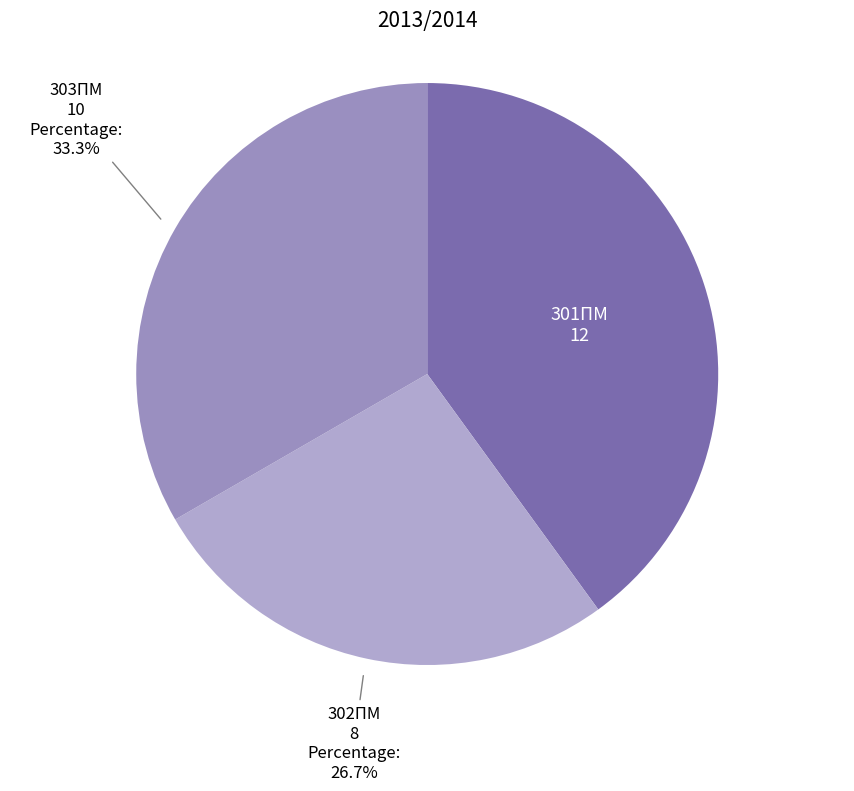

Is the sum of 301ПМ and 303ПМ greater than half?

Yes